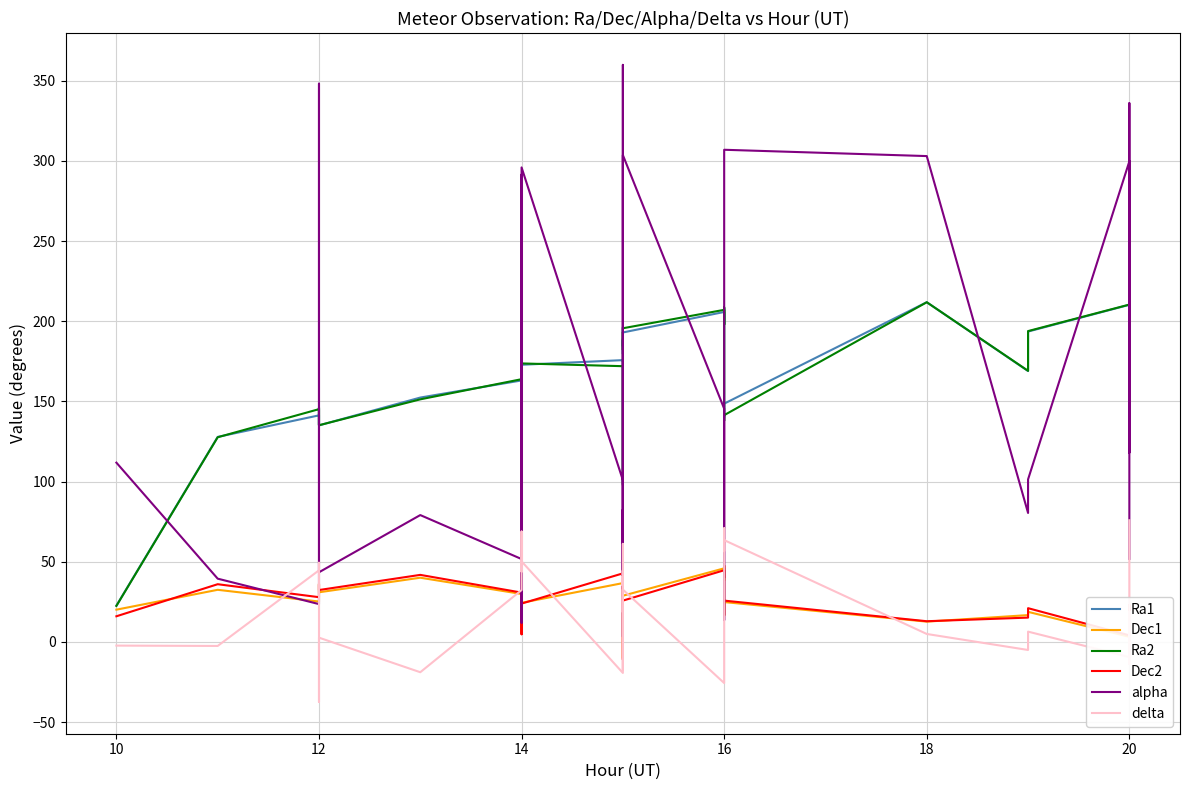

What are all the series names shown in the legend?

Ra1, Dec1, Ra2, Dec2, alpha, delta